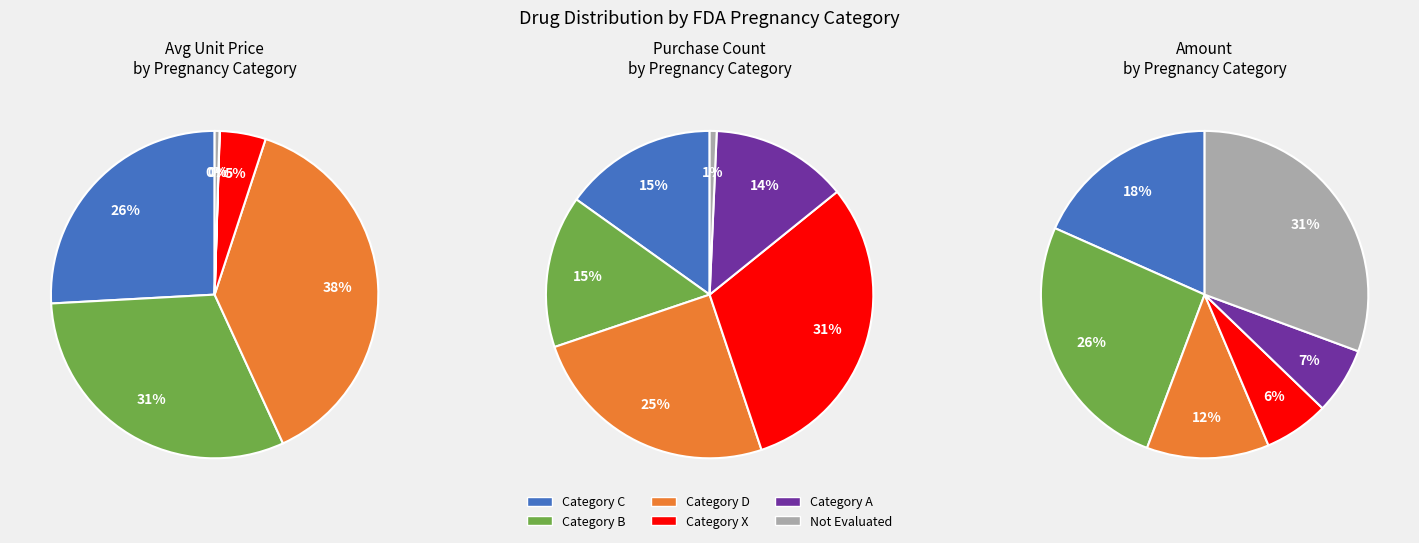

What is the smallest slice in the pie chart?

FDAcategoryA